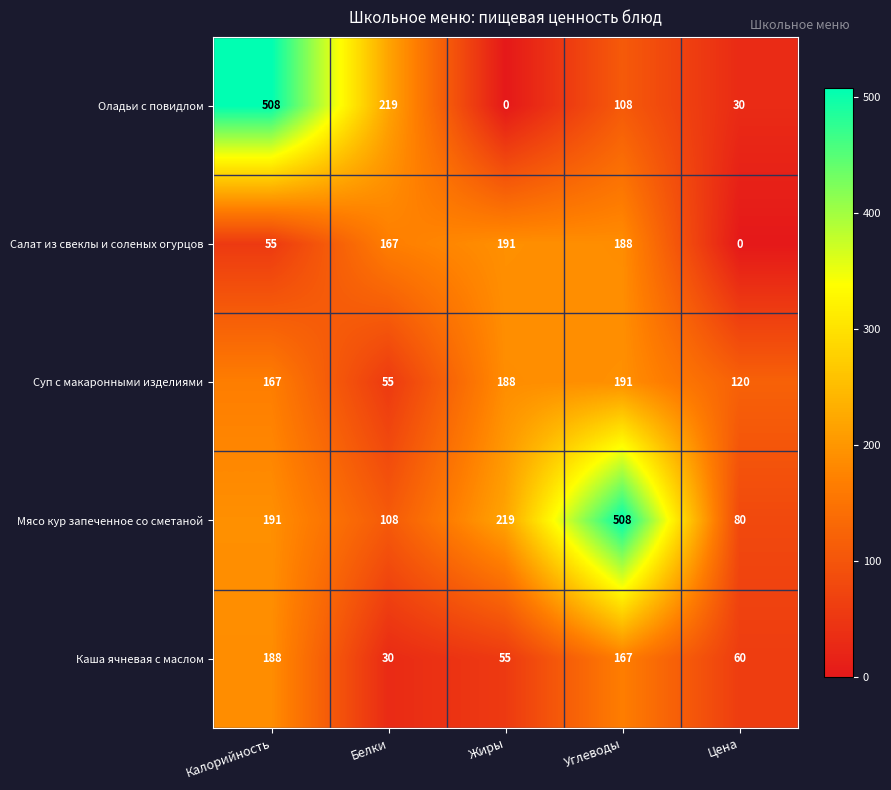

At which label does Каша ячневая с маслом first exceed 60?

Калорийность